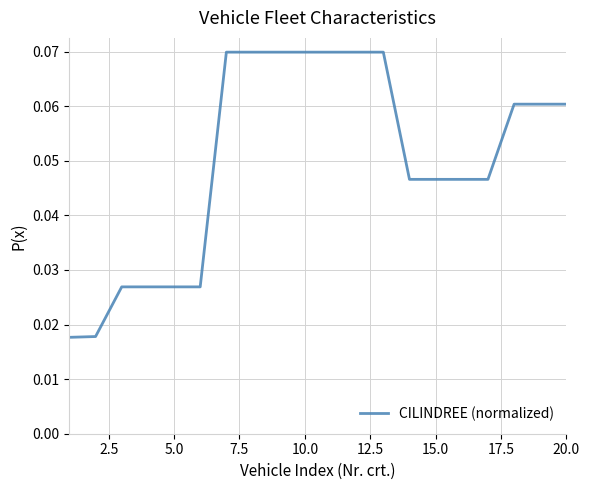

How many lines are shown in the chart?

1